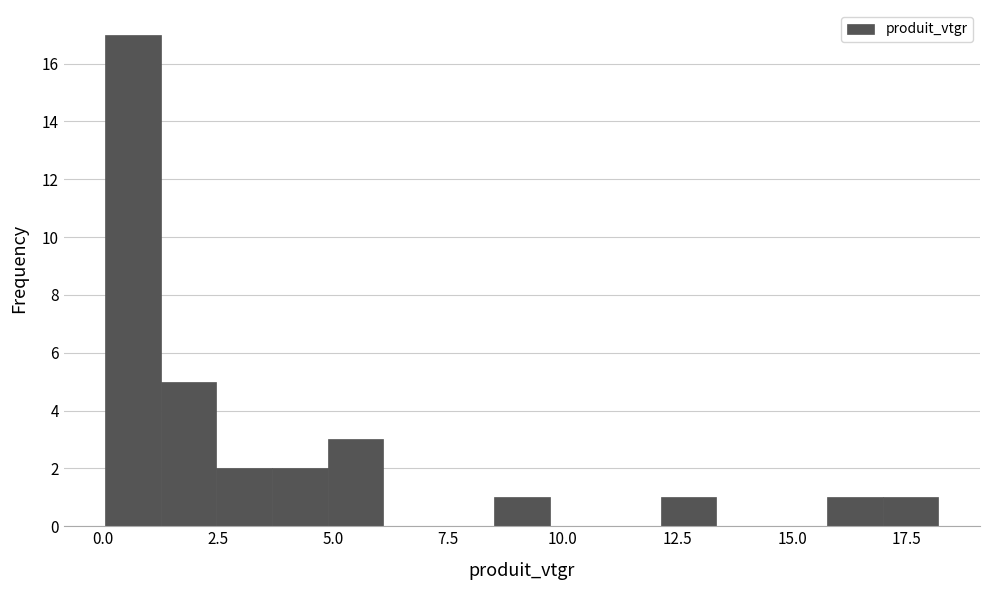

Read against the x-axis, roughly where is the centre of the tallest bar?

0.5